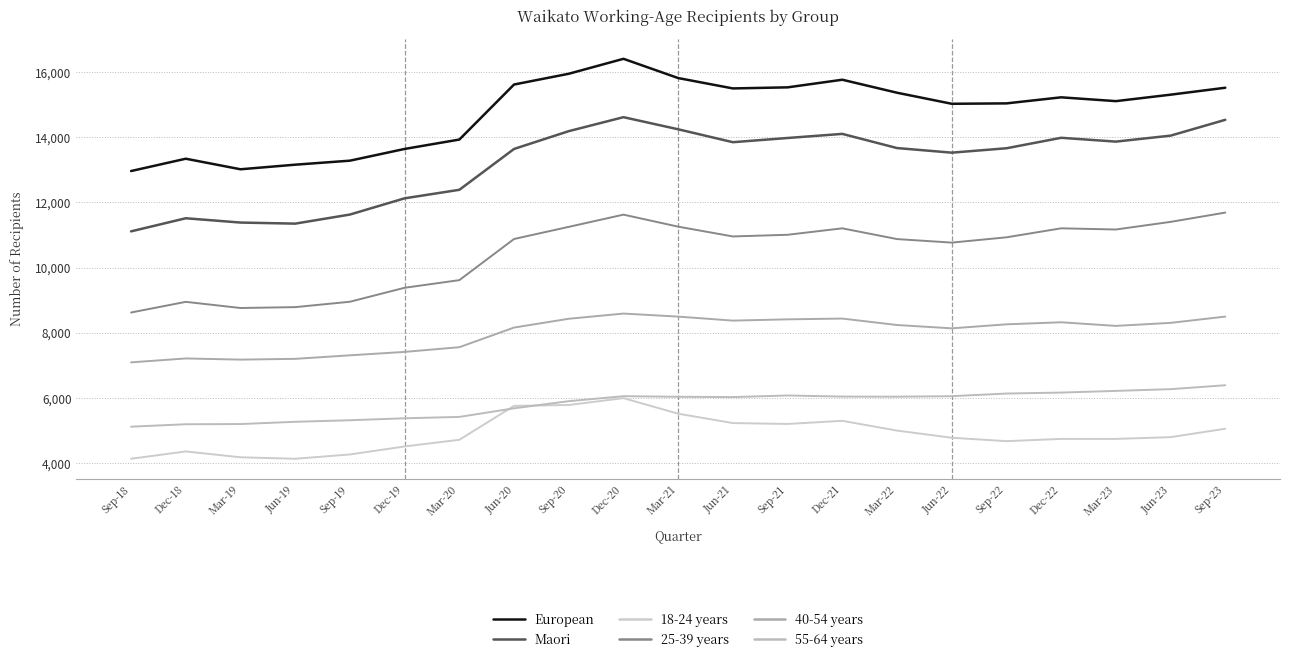

Is the value of 55-64 years at Mar-21 greater than the value of Maori at Jun-20?

No